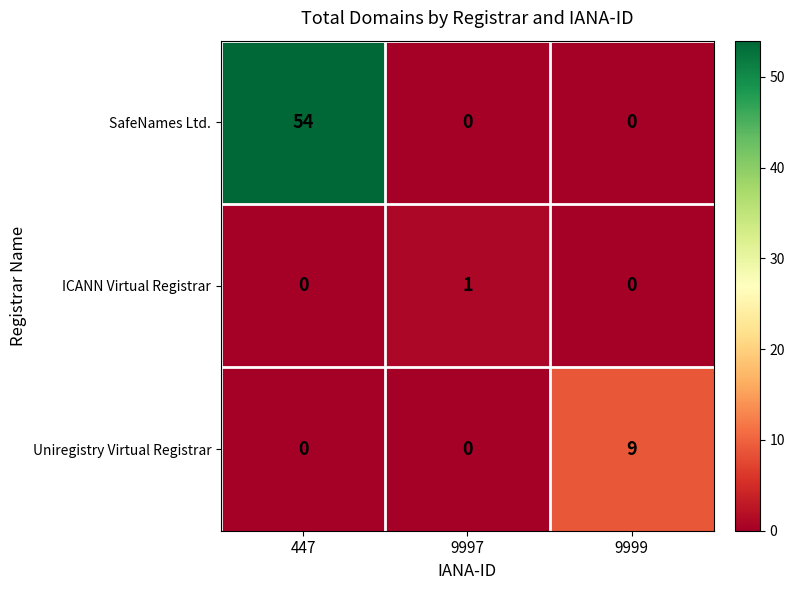

What is the total value across all series at 447?

54